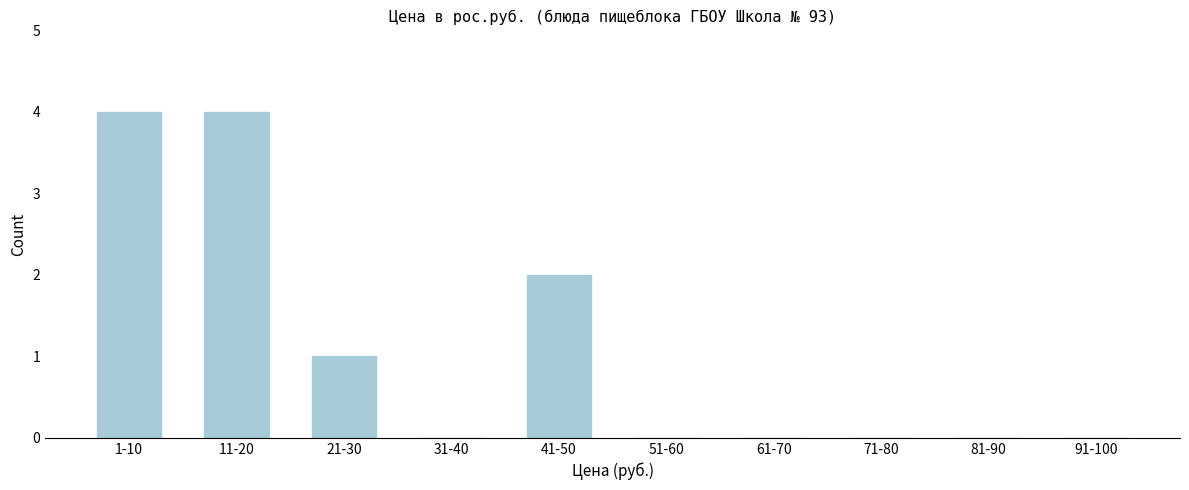

Reading left to right, what are all the values shown in this chart?

1-10=4	11-20=4	21-30=1	31-40=0	41-50=2	51-60=0	61-70=0	71-80=0	81-90=0	91-100=0